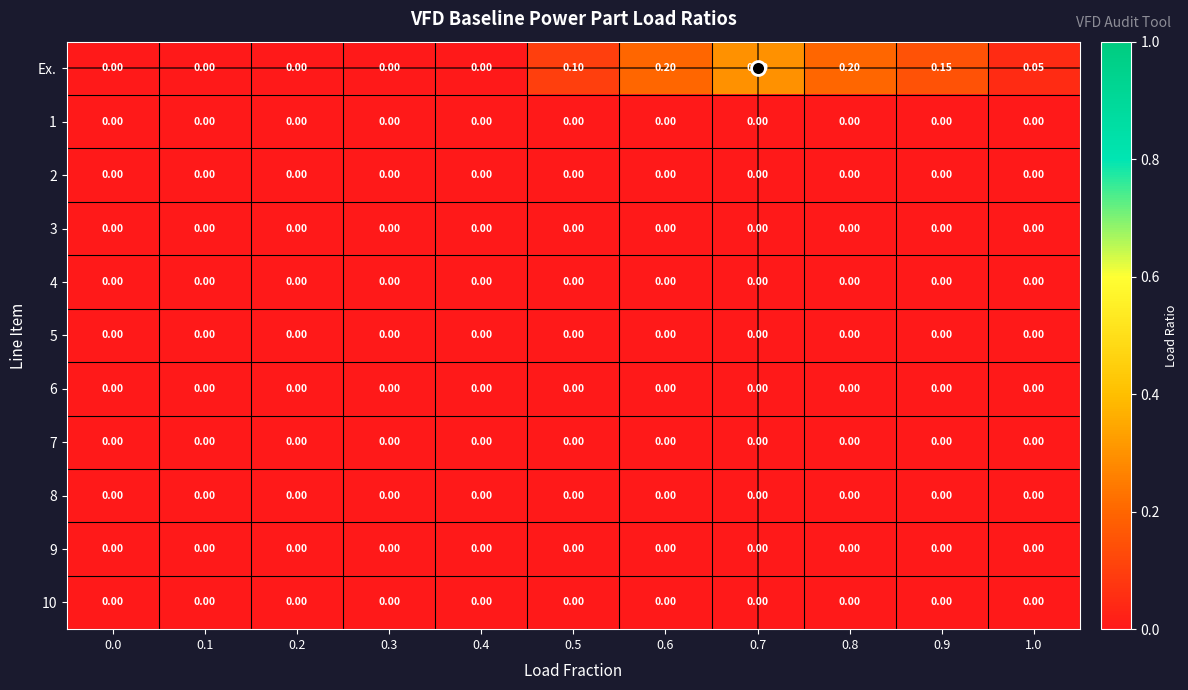

Which series has the largest total across all categories?

Ex.